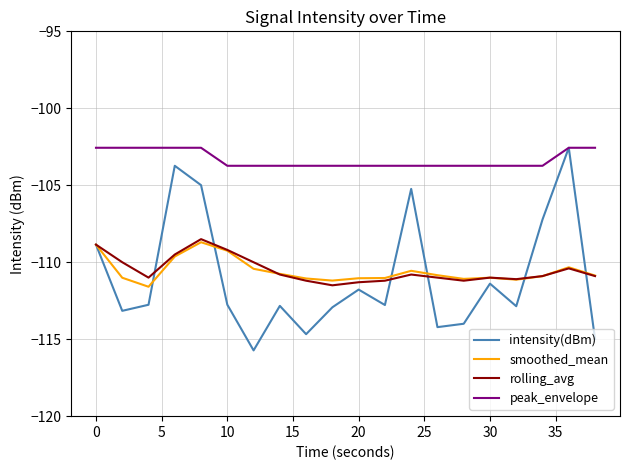

True or false: peak_envelope and smoothed_mean cross at least once.

False